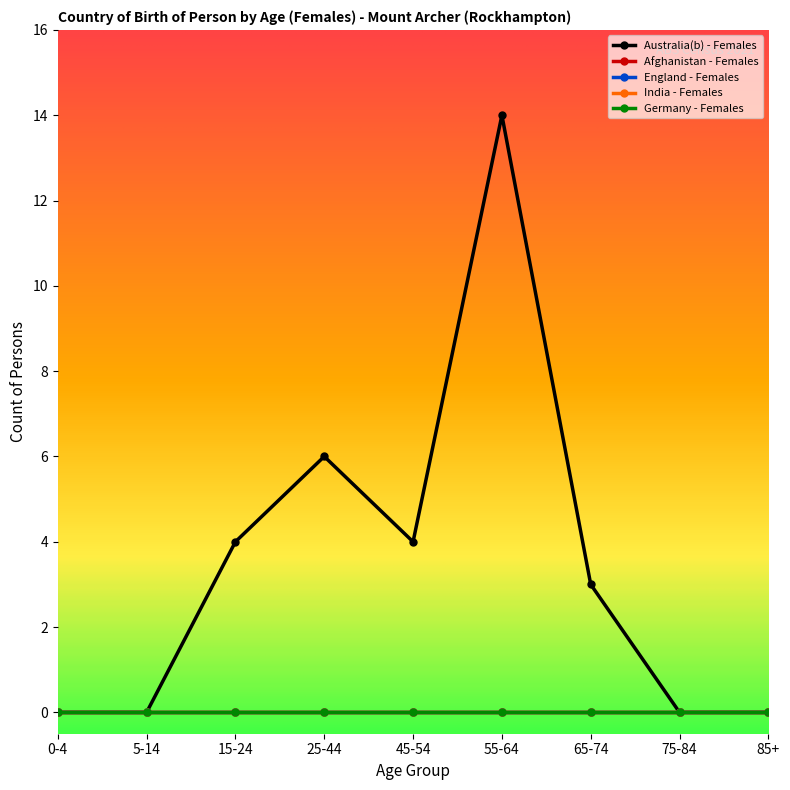

List the labels in order of Afghanistan - Females value, smallest first.

0-4, 5-14, 15-24, 25-44, 45-54, 55-64, 65-74, 75-84, 85+